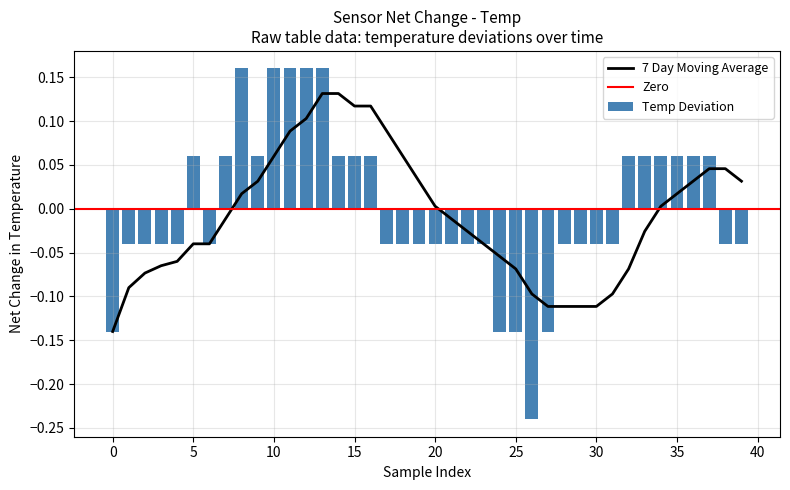

What is the difference between the maximum and minimum values?

0.4